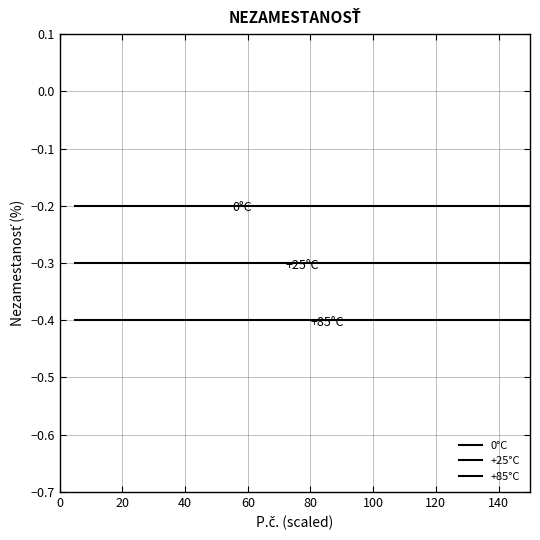

Does the chart have visible grid lines?

Yes